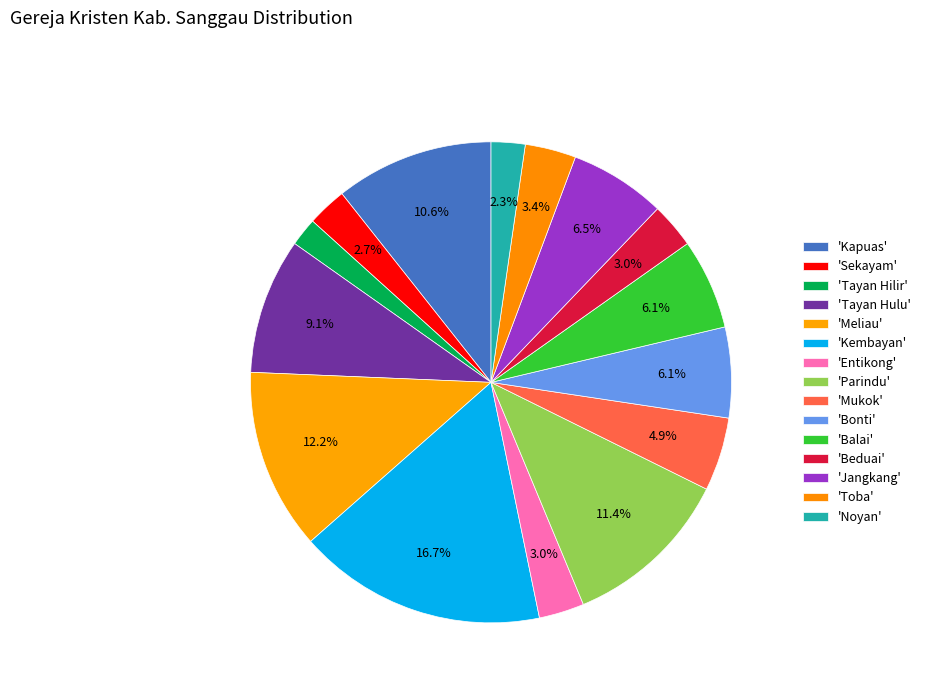

Count the number of slices in the pie.

15